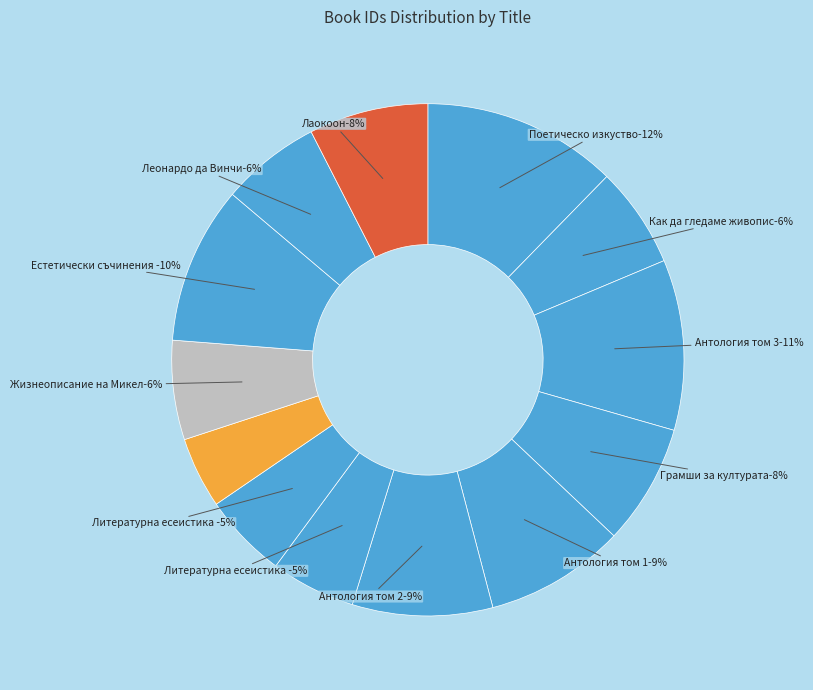

To the nearest percent, what is the combined percentage of Литературна есеистика том 1 and Как да гледаме живописта?

12%